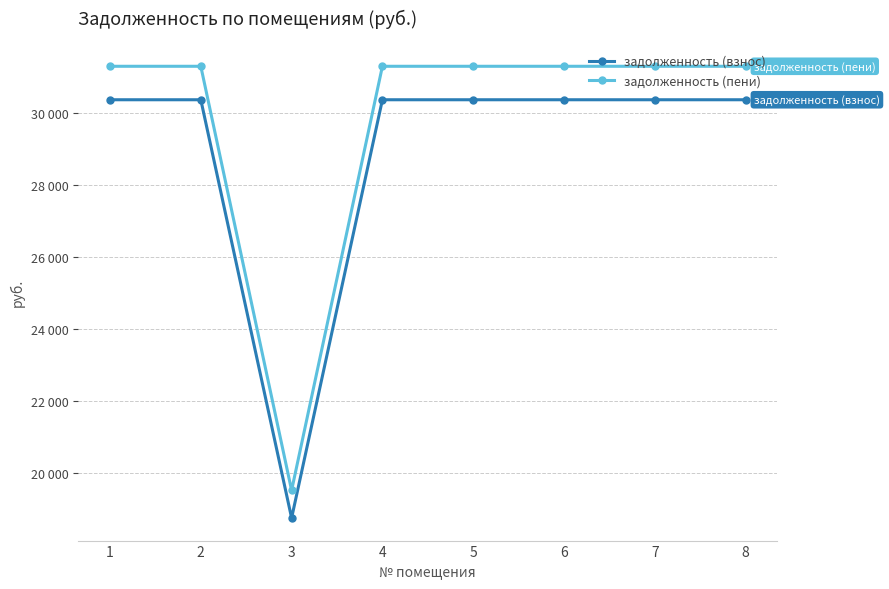

What are all the series names shown in the legend?

задолженность (взнос), задолженность (пени)